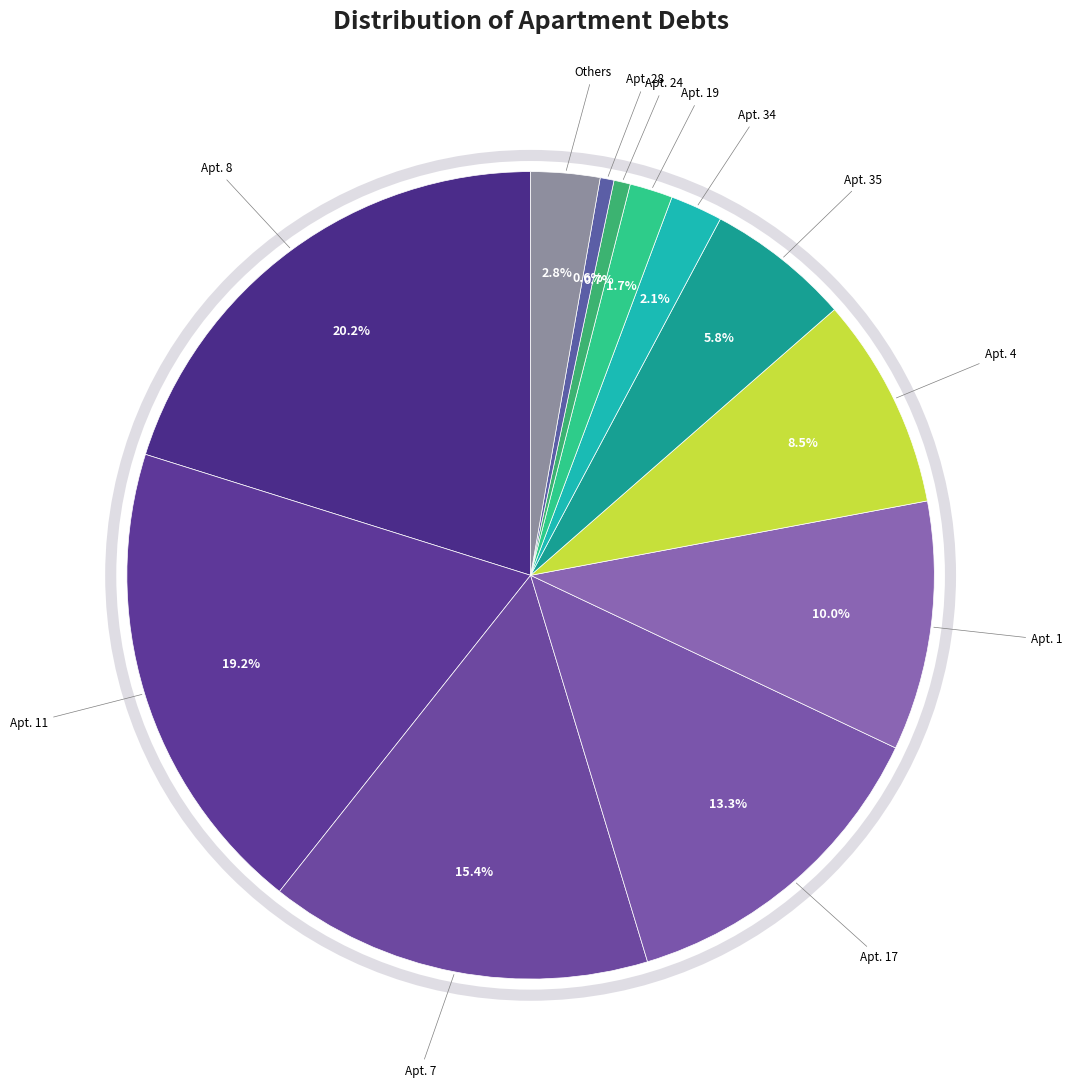

How many segments does this pie chart have?

12